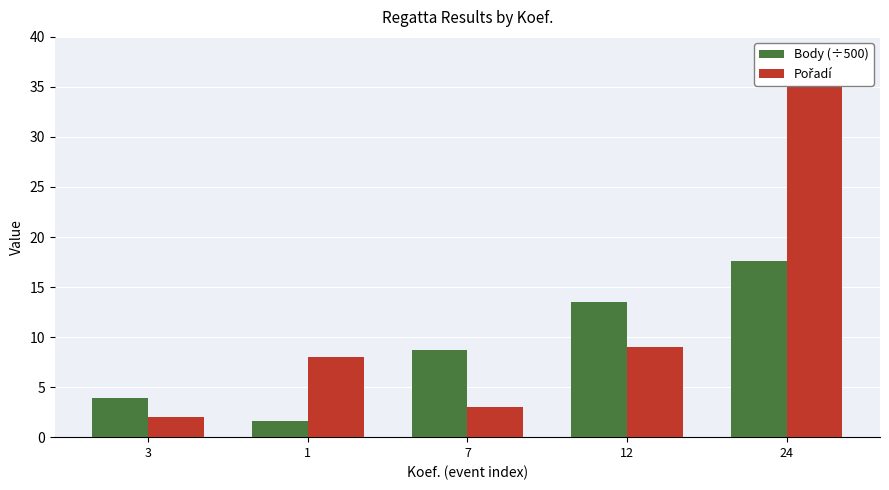

The value of Body (÷500) at 7 is 14.0. True or false?

False